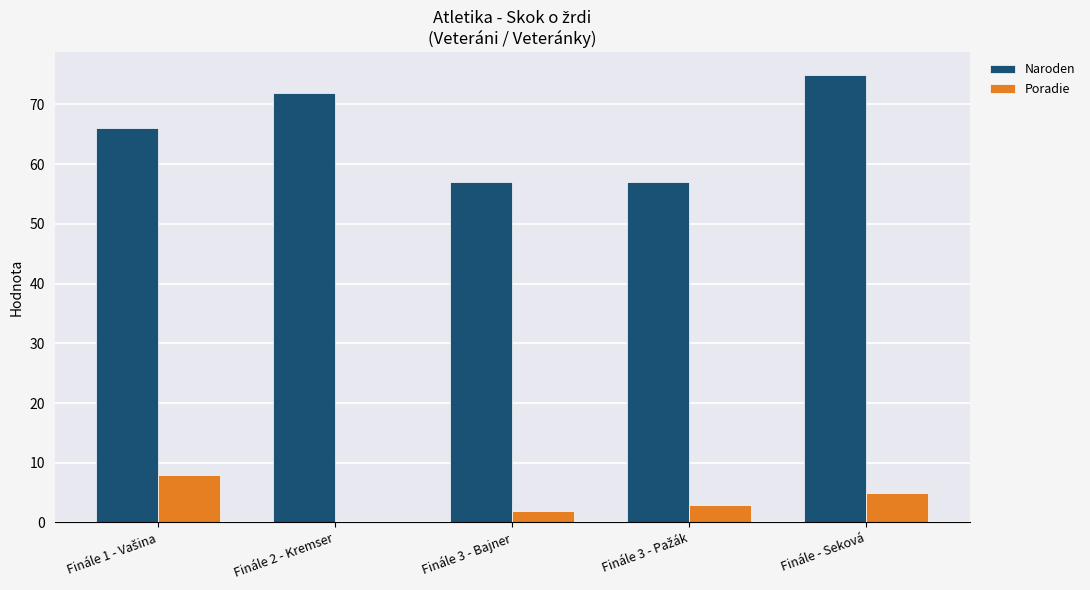

What value does the Poradie series have at Finále 3 - Bajner?

2